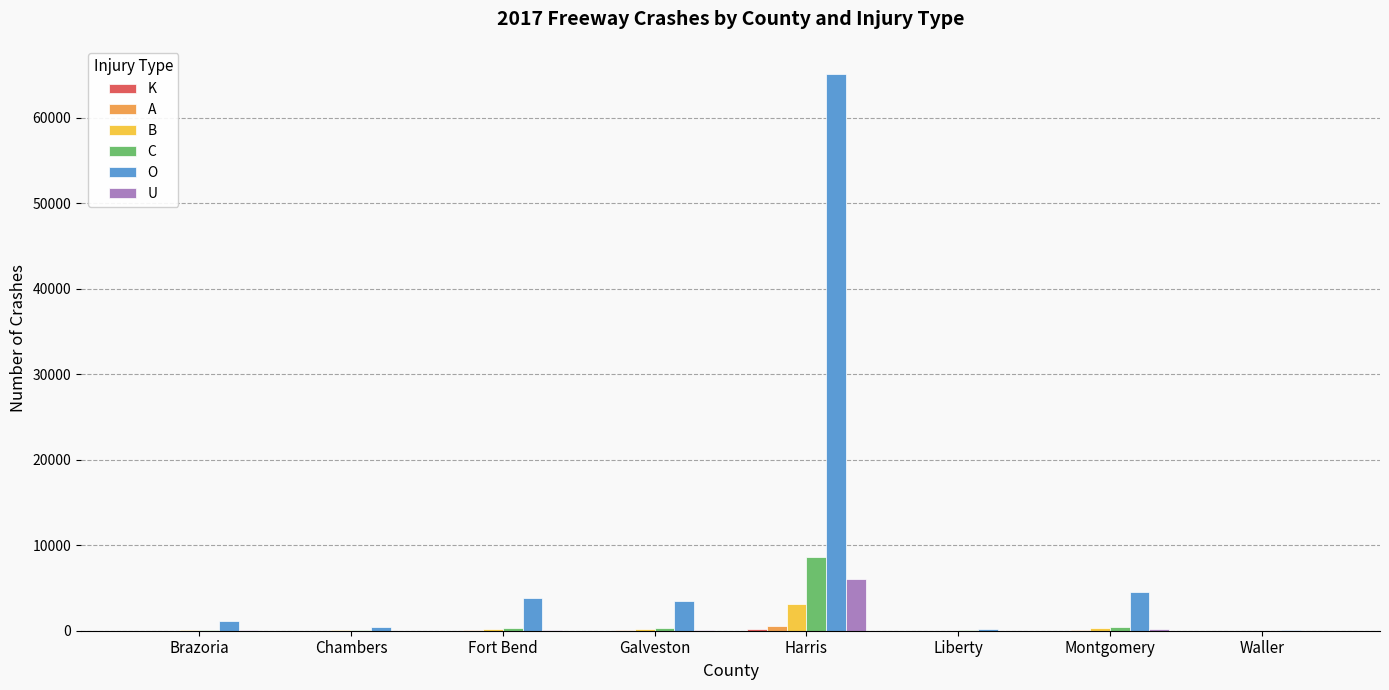

What is the average value of the C series?

1231